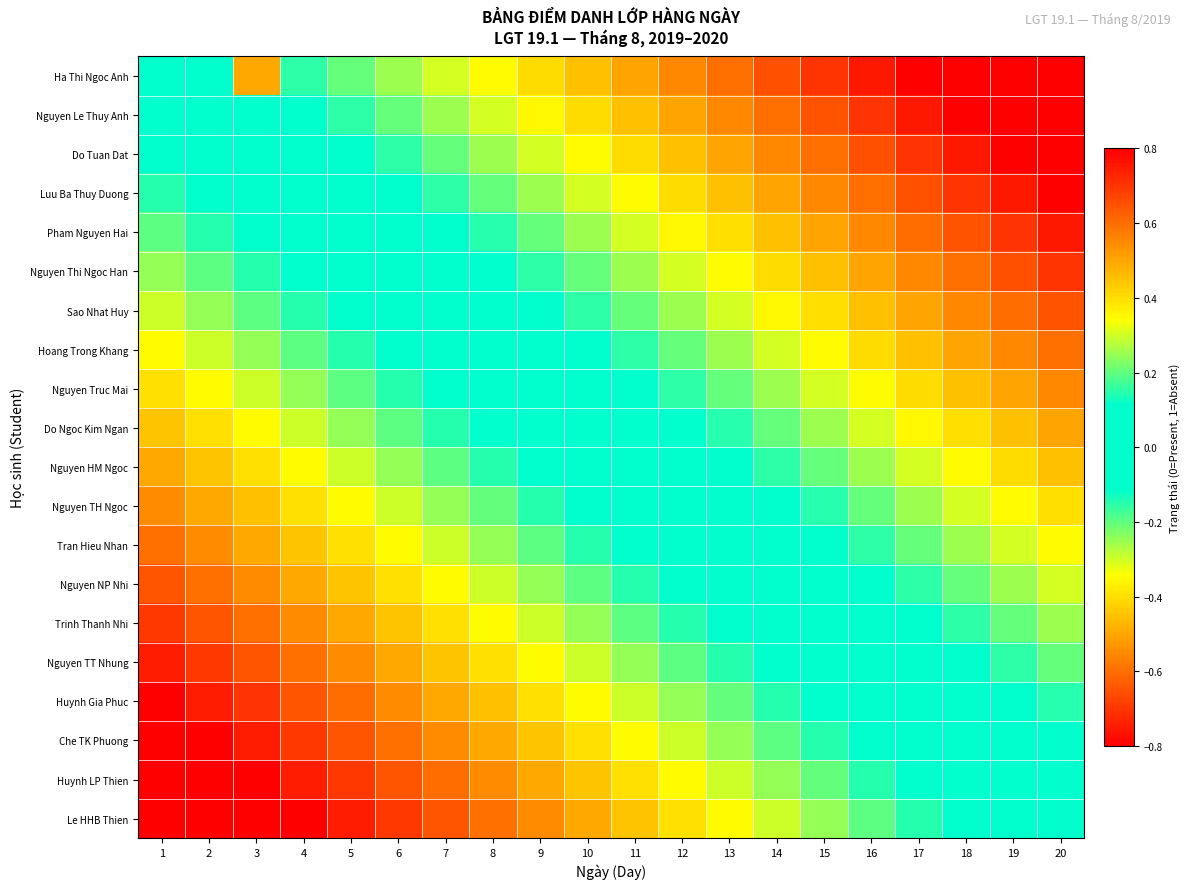

Reading right to left, transcribe all the data shown in this chart.

Ha Thi Ngoc Anh: 20=0.9	19=0.9	18=0.8	17=0.8	16=0.8	15=0.7	14=0.7	13=0.6	12=0.6	11=0.5	10=0.5	9=0.4	8=0.3	7=0.3	6=0.2	5=0.2	4=0.1	3=-0.5	2=0.1	1=0.0
Nguyen Le Thuy Anh: 20=0.9	19=0.8	18=0.8	17=0.8	16=0.7	15=0.6	14=0.6	13=0.5	12=0.5	11=0.5	10=0.4	9=0.4	8=0.3	7=0.2	6=0.2	5=0.2	4=0.1	3=0.1	2=0.0	1=-0.1
Do Tuan Dat: 20=0.8	19=0.8	18=0.8	17=0.7	16=0.7	15=0.6	14=0.6	13=0.5	12=0.5	11=0.4	10=0.3	9=0.3	8=0.2	7=0.2	6=0.1	5=0.1	4=0.0	3=0.0	2=-0.1	1=-0.1
Luu Ba Thuy Duong: 20=0.8	19=0.8	18=0.7	17=0.7	16=0.6	15=0.5	14=0.5	13=0.4	12=0.4	11=0.3	10=0.3	9=0.2	8=0.2	7=0.1	6=0.1	5=0.1	4=0.0	3=-0.0	2=-0.1	1=-0.1
Pham Nguyen Hai: 20=0.8	19=0.7	18=0.6	17=0.6	16=0.6	15=0.5	14=0.5	13=0.4	12=0.4	11=0.3	10=0.2	9=0.2	8=0.1	7=0.1	6=0.0	5=0.0	4=-0.1	3=-0.1	2=-0.2	1=-0.2
Nguyen Thi Ngoc Han: 20=0.7	19=0.7	18=0.6	17=0.6	16=0.5	15=0.4	14=0.4	13=0.3	12=0.3	11=0.2	10=0.2	9=0.2	8=0.1	7=0.0	6=0.0	5=-0.0	4=-0.1	3=-0.1	2=-0.2	1=-0.2
Sao Nhat Huy: 20=0.6	19=0.6	18=0.6	17=0.5	16=0.5	15=0.4	14=0.4	13=0.3	12=0.3	11=0.2	10=0.2	9=0.1	8=0.0	7=0.0	6=-0.0	5=-0.1	4=-0.1	3=-0.2	2=-0.2	1=-0.3
Hoang Trong Khang: 20=0.6	19=0.6	18=0.5	17=0.5	16=0.4	15=0.3	14=0.3	13=0.2	12=0.2	11=0.2	10=0.1	9=0.1	8=0.0	7=-0.0	6=-0.1	5=-0.1	4=-0.2	3=-0.2	2=-0.3	1=-0.3
Nguyen Truc Mai: 20=0.5	19=0.5	18=0.4	17=0.4	16=0.3	15=0.3	14=0.2	13=0.2	12=0.2	11=0.1	10=0.0	9=0.0	8=-0.1	7=-0.1	6=-0.2	5=-0.2	4=-0.2	3=-0.3	2=-0.4	1=-0.4
Do Ngoc Kim Ngan: 20=0.5	19=0.5	18=0.4	17=0.4	16=0.3	15=0.2	14=0.2	13=0.1	12=0.1	11=0.0	10=0.0	9=-0.0	8=-0.1	7=-0.2	6=-0.2	5=-0.2	4=-0.3	3=-0.3	2=-0.4	1=-0.5
Nguyen HM Ngoc: 20=0.4	19=0.4	18=0.3	17=0.3	16=0.2	15=0.2	14=0.2	13=0.1	12=0.1	11=0.0	10=-0.0	9=-0.1	8=-0.2	7=-0.2	6=-0.2	5=-0.3	4=-0.3	3=-0.4	2=-0.5	1=-0.5
Nguyen TH Ngoc: 20=0.4	19=0.3	18=0.3	17=0.2	16=0.2	15=0.1	14=0.1	13=0.0	12=0.0	11=-0.1	10=-0.1	9=-0.2	8=-0.2	7=-0.3	6=-0.3	5=-0.4	4=-0.4	3=-0.5	2=-0.5	1=-0.6
Tran Hieu Nhan: 20=0.3	19=0.3	18=0.2	17=0.2	16=0.2	15=0.1	14=0.1	13=0.0	12=-0.0	11=-0.1	10=-0.1	9=-0.2	8=-0.2	7=-0.3	6=-0.3	5=-0.4	4=-0.4	3=-0.5	2=-0.5	1=-0.6
Nguyen NP Nhi: 20=0.3	19=0.2	18=0.2	17=0.2	16=0.1	15=0.0	14=0.0	13=-0.1	12=-0.1	11=-0.2	10=-0.2	9=-0.2	8=-0.3	7=-0.4	6=-0.4	5=-0.5	4=-0.5	3=-0.6	2=-0.6	1=-0.7
Trinh Thanh Nhi: 20=0.2	19=0.2	18=0.2	17=0.1	16=0.1	15=0.0	14=-0.0	13=-0.1	12=-0.1	11=-0.2	10=-0.2	9=-0.3	8=-0.3	7=-0.4	6=-0.4	5=-0.5	4=-0.5	3=-0.6	2=-0.6	1=-0.7
Nguyen TT Nhung: 20=0.2	19=0.2	18=0.1	17=0.1	16=0.0	15=-0.1	14=-0.1	13=-0.2	12=-0.2	11=-0.2	10=-0.3	9=-0.3	8=-0.4	7=-0.5	6=-0.5	5=-0.6	4=-0.6	3=-0.7	2=-0.7	1=-0.8
Huynh Gia Phuc: 20=0.1	19=0.1	18=0.0	17=0.0	16=-0.1	15=-0.1	14=-0.2	13=-0.2	12=-0.2	11=-0.3	10=-0.4	9=-0.4	8=-0.5	7=-0.5	6=-0.6	5=-0.6	4=-0.7	3=-0.7	2=-0.8	1=-0.8
Che TK Phuong: 20=0.1	19=0.1	18=0.0	17=-0.0	16=-0.1	15=-0.2	14=-0.2	13=-0.2	12=-0.3	11=-0.3	10=-0.4	9=-0.4	8=-0.5	7=-0.6	6=-0.6	5=-0.6	4=-0.7	3=-0.8	2=-0.8	1=-0.8
Huynh LP Thien: 20=0.0	19=0.0	18=-0.1	17=-0.1	16=-0.2	15=-0.2	14=-0.2	13=-0.3	12=-0.3	11=-0.4	10=-0.5	9=-0.5	8=-0.6	7=-0.6	6=-0.7	5=-0.7	4=-0.8	3=-0.8	2=-0.8	1=-0.9
Le HHB Thien: 20=0.0	19=-0.0	18=-0.1	17=-0.1	16=-0.2	15=-0.2	14=-0.3	13=-0.3	12=-0.4	11=-0.4	10=-0.5	9=-0.5	8=-0.6	7=-0.6	6=-0.7	5=-0.8	4=-0.8	3=-0.8	2=-0.9	1=-0.9